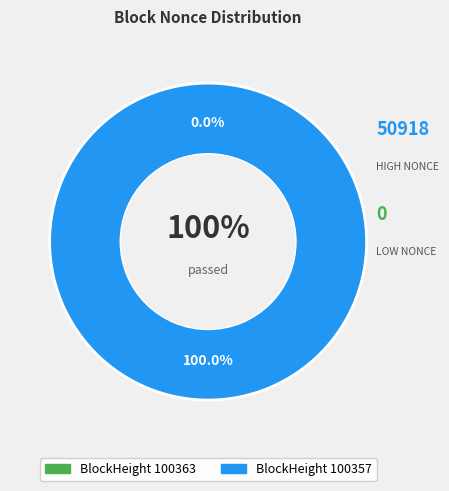

Does 100363 represent more than half of the total?

No